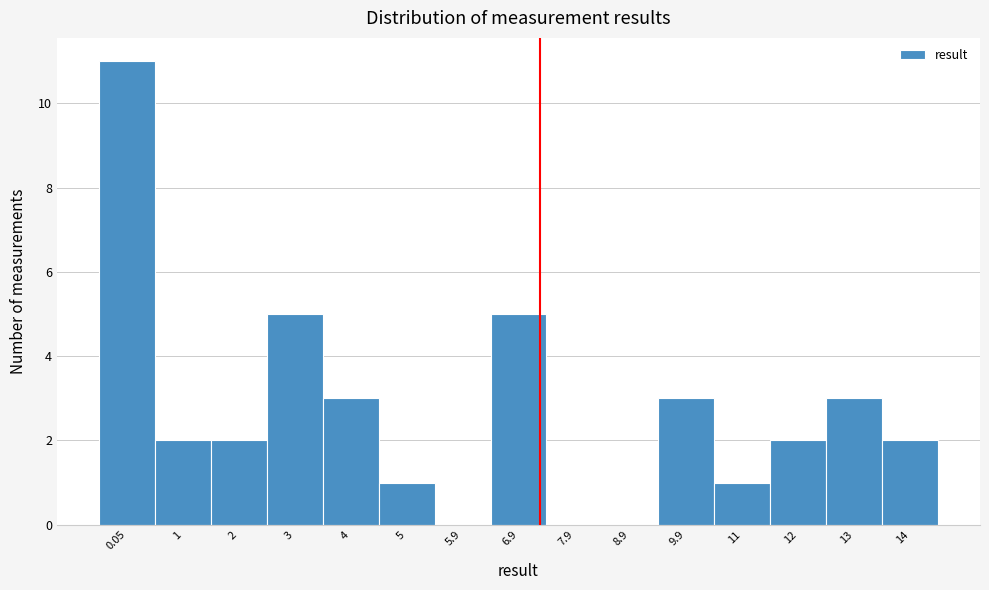

Reading left to right, extract all data points from this chart.

0.05=11	1=2	2=2	3=5	4=3	5=1	5.9=0	6.9=5	7.9=0	8.9=0	9.9=3	11=1	12=2	13=3	14=2